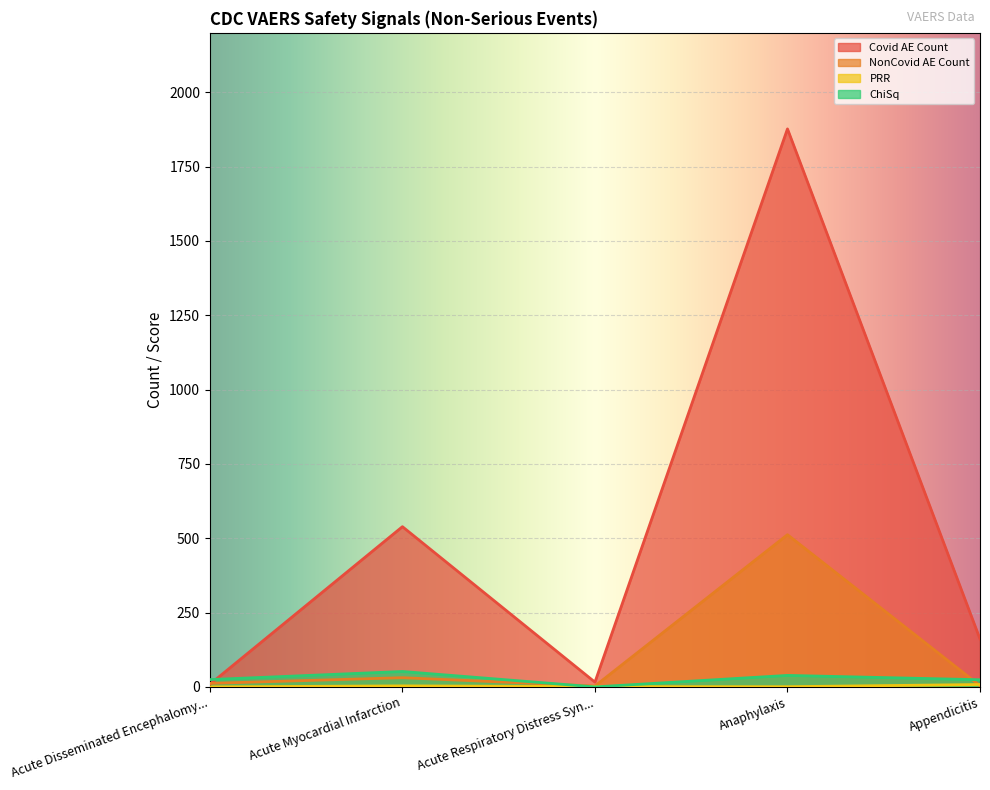

The value of NonCovid AE Count at Acute Respiratory Distress Syn... is 3.0. True or false?

True